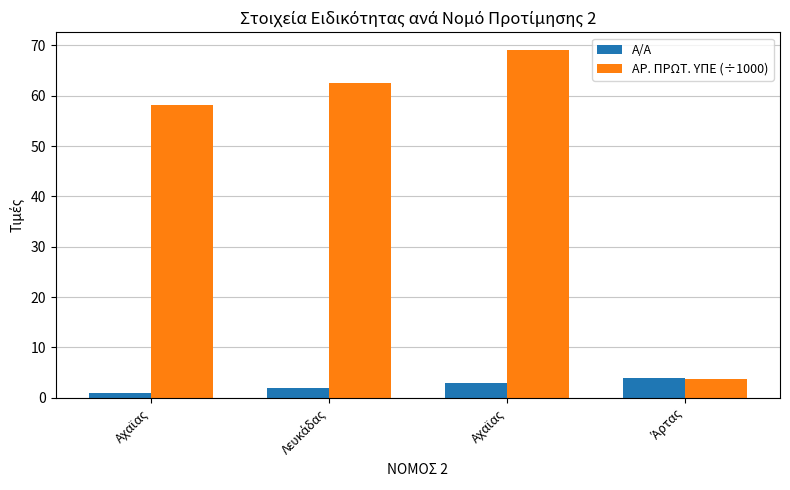

What is the difference between the Α/Α values at Λευκάδας and Αχαϊας?

1.0